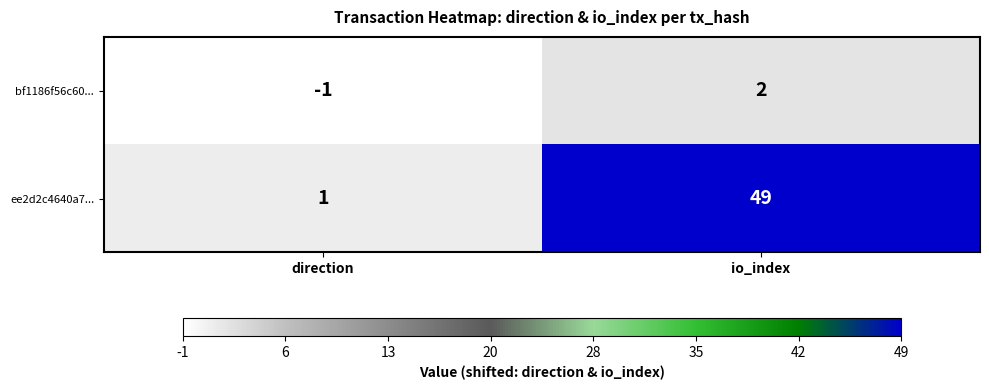

What is the average value of the ee2d2c4640a7... series?

25